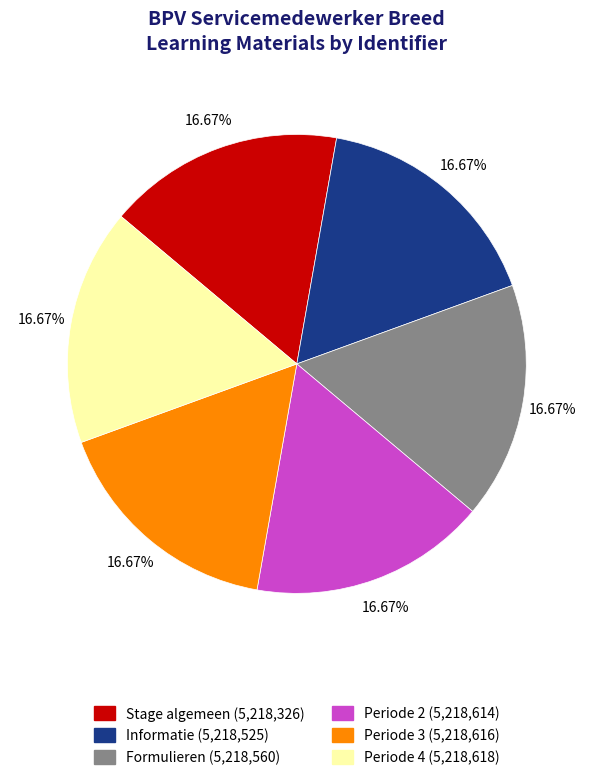

How many slices are in this pie chart?

6